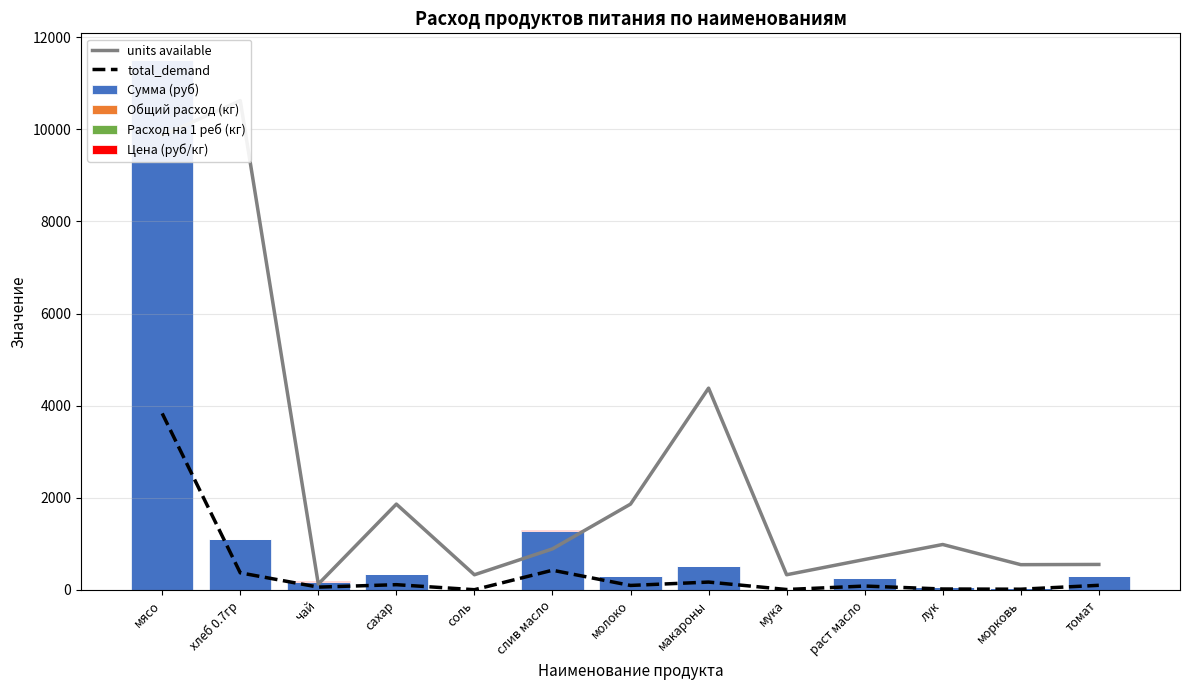

At which category is the sum across all series the highest?

мясо